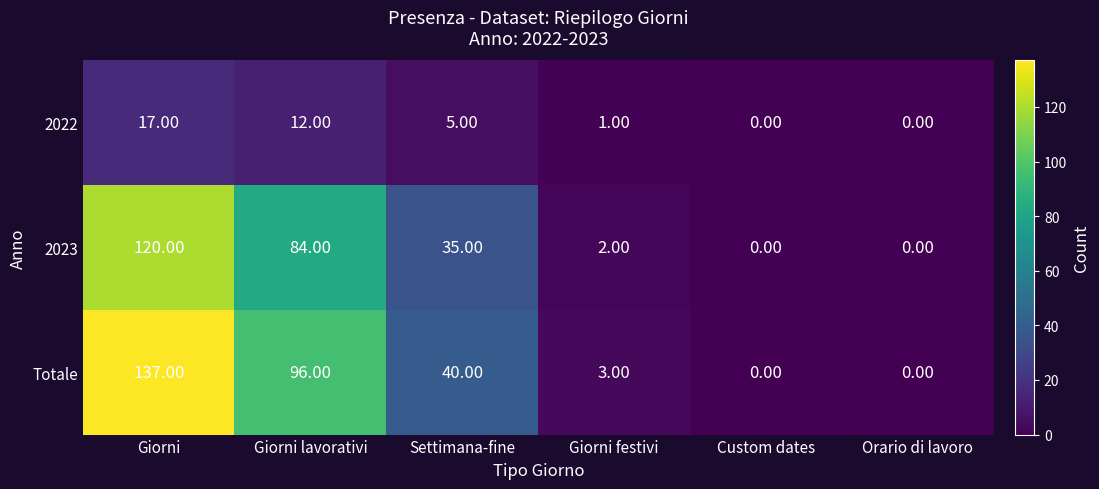

Which label corresponds to the largest value in the chart?

Giorni